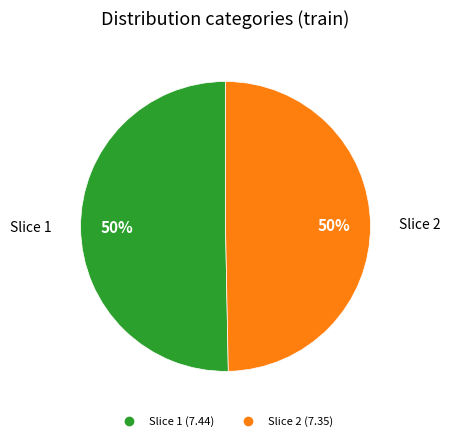

How many segments does this pie chart have?

2